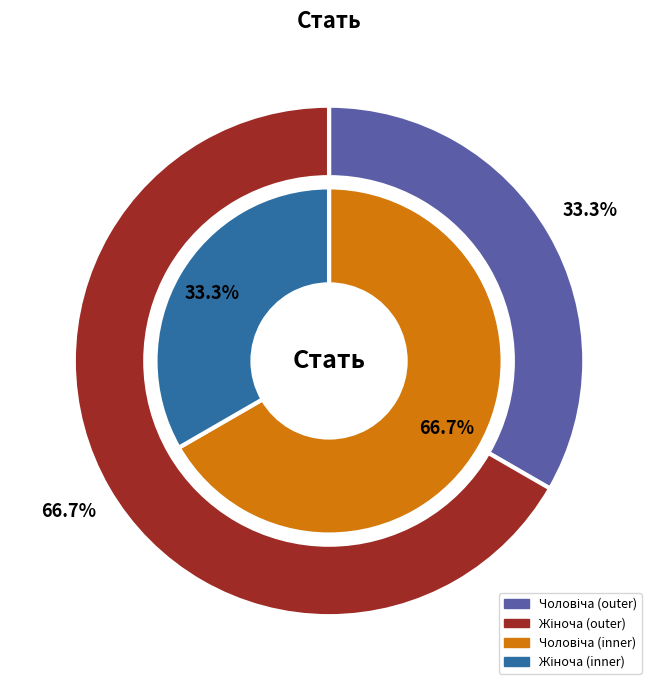

What percentage is NOT represented by Чоловіча?

66.7%